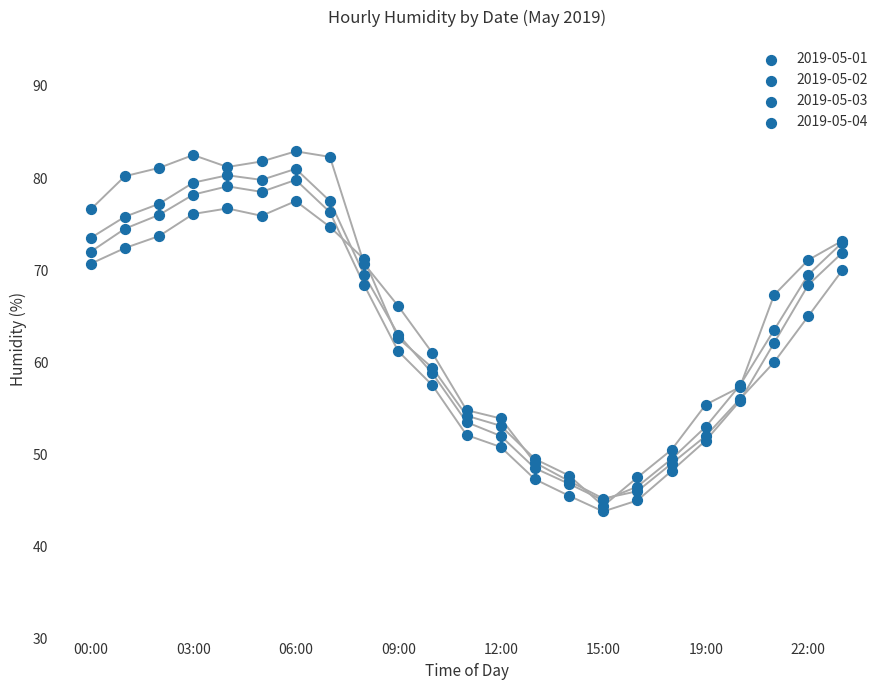

Which series reaches the minimum Y coordinate?

2019-05-03